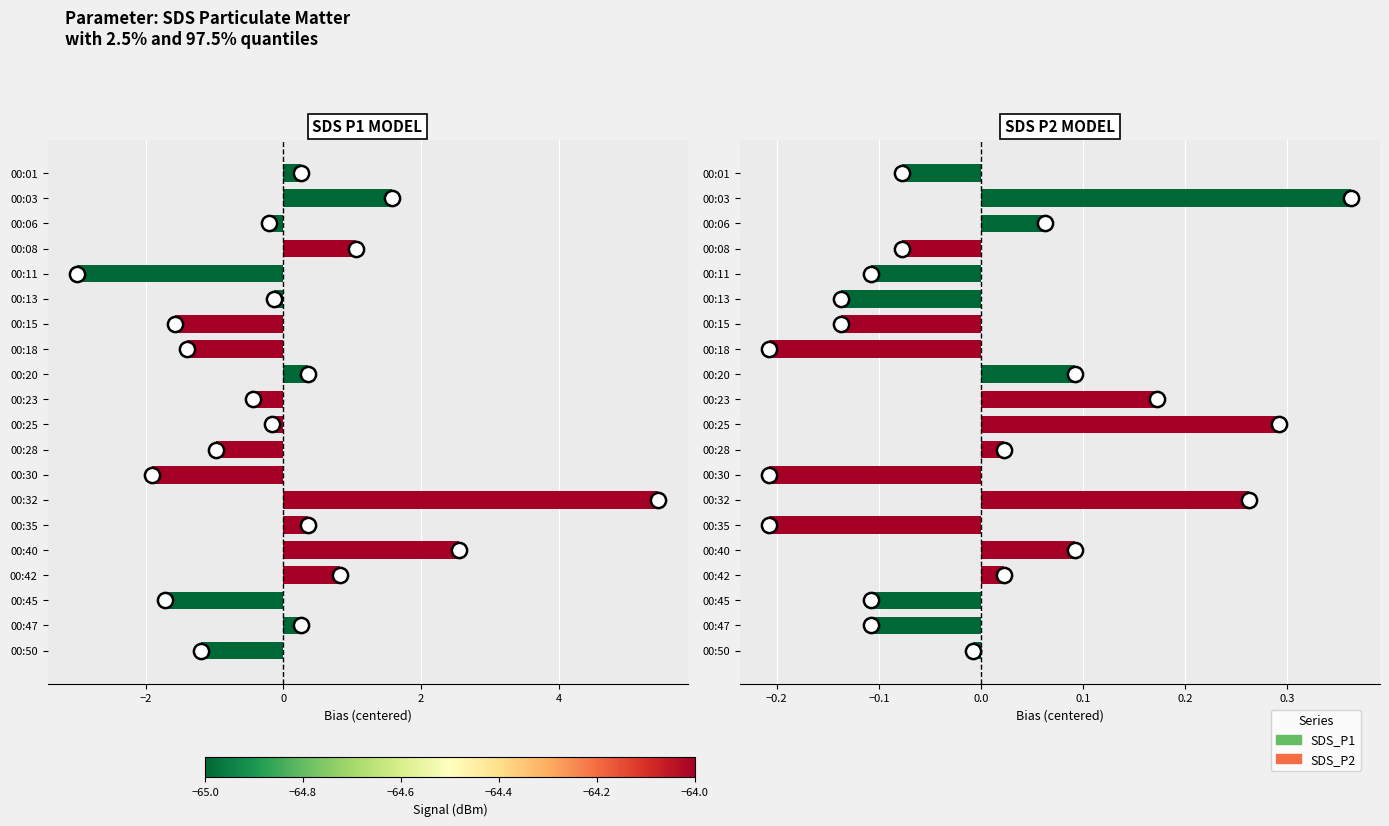

Which series contains the lowest Y value?

SDS_P1